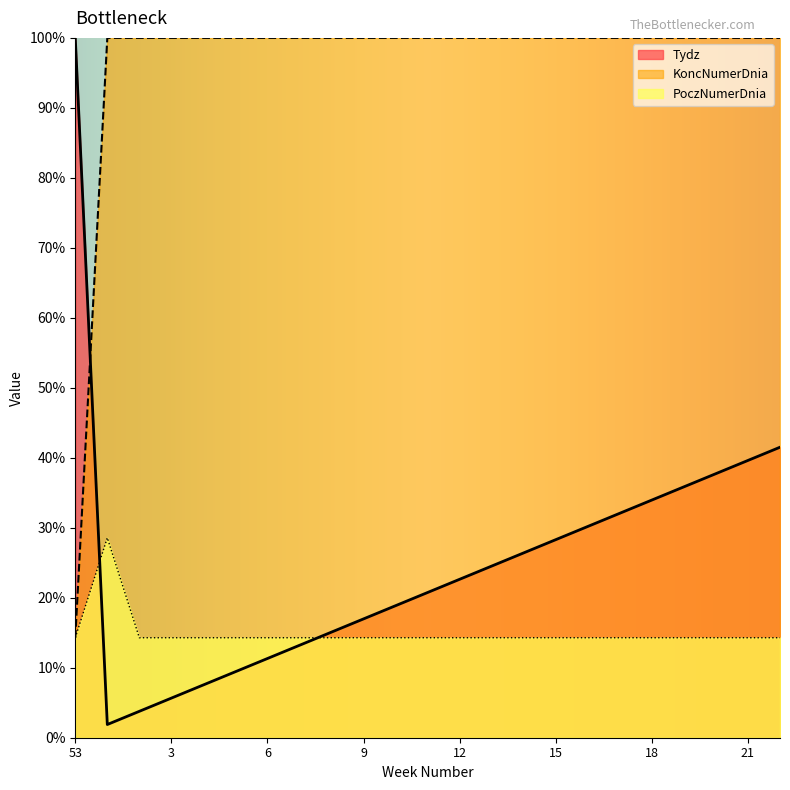

What is the sum of all Tydz values?

577.4